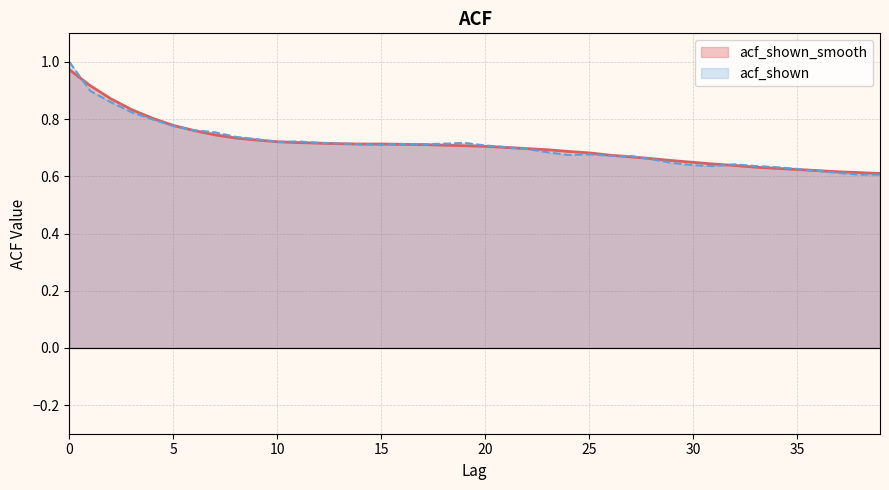

What is the average value of the acf_shown_smooth series?

0.7